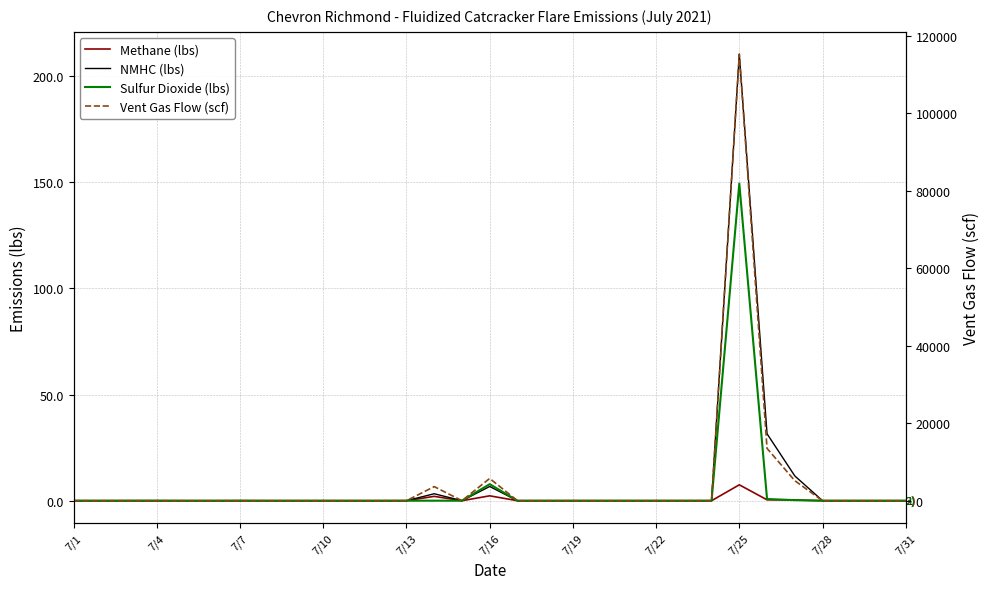

List the series in order of their peak value, lowest first.

Methane (lbs), Sulfur Dioxide (lbs), NMHC (lbs), Vent Gas Flow (scf)